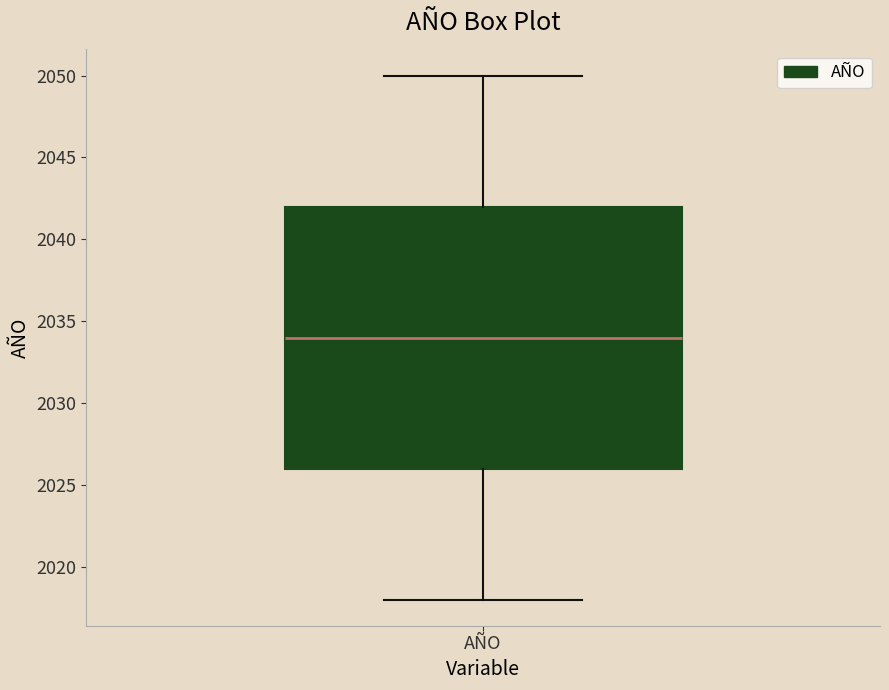

Transcribe this box plot: give where the median line is, the range the box spans, and where the two whiskers end, as read against the y-axis. The values are not printed on the chart, so give them approximately, as read against the axis.

median 2034, box 2026 to 2042, whiskers 2018 to 2050